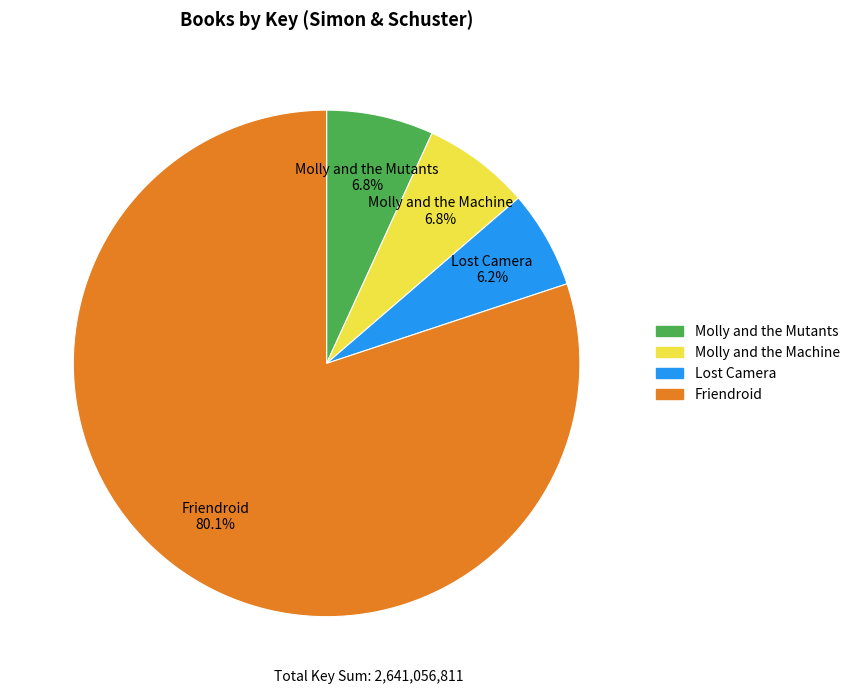

Which has a higher value, Lost Camera or Molly and the Machine?

Molly and the Machine